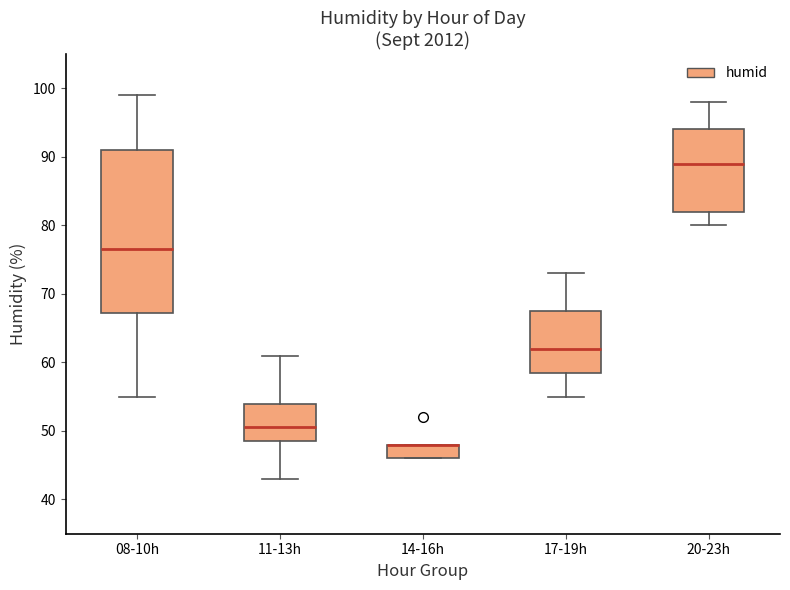

Reading left to right, read every box against the y-axis: the position of its median line, the range the box covers, and the ends of its whiskers. The values are not printed on the chart, so give them approximately, as read against the axis.

08-10h: median 77, box 67 to 91, whiskers 55 to 99
11-13h: median 51, box 49 to 54, whiskers 43 to 61
14-16h: median 48 (drawn on the box's upper edge), box 46 to 48, whiskers 46 to 48
17-19h: median 62, box 59 to 68, whiskers 55 to 73
20-23h: median 89, box 82 to 94, whiskers 80 to 98